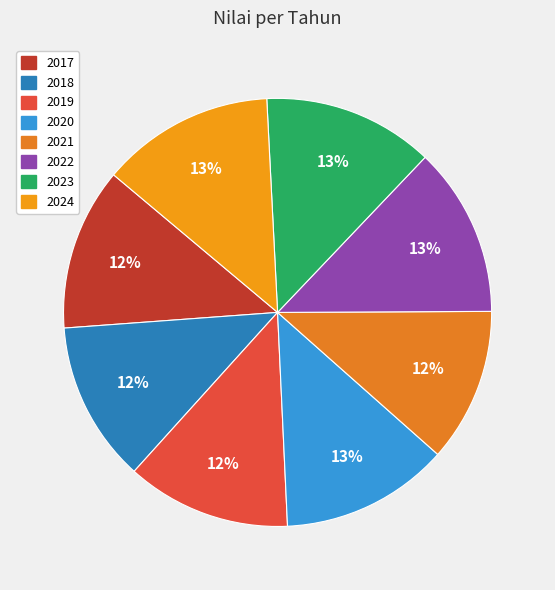

Is 2020 the majority of the pie?

No